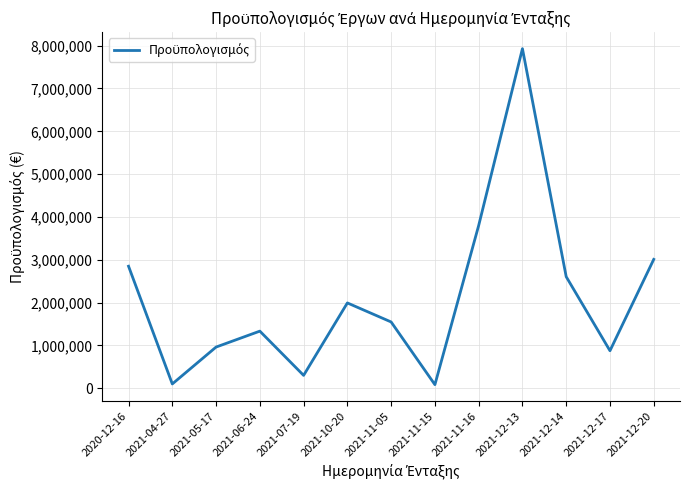

Which category has the highest value across all series?

2021-12-13